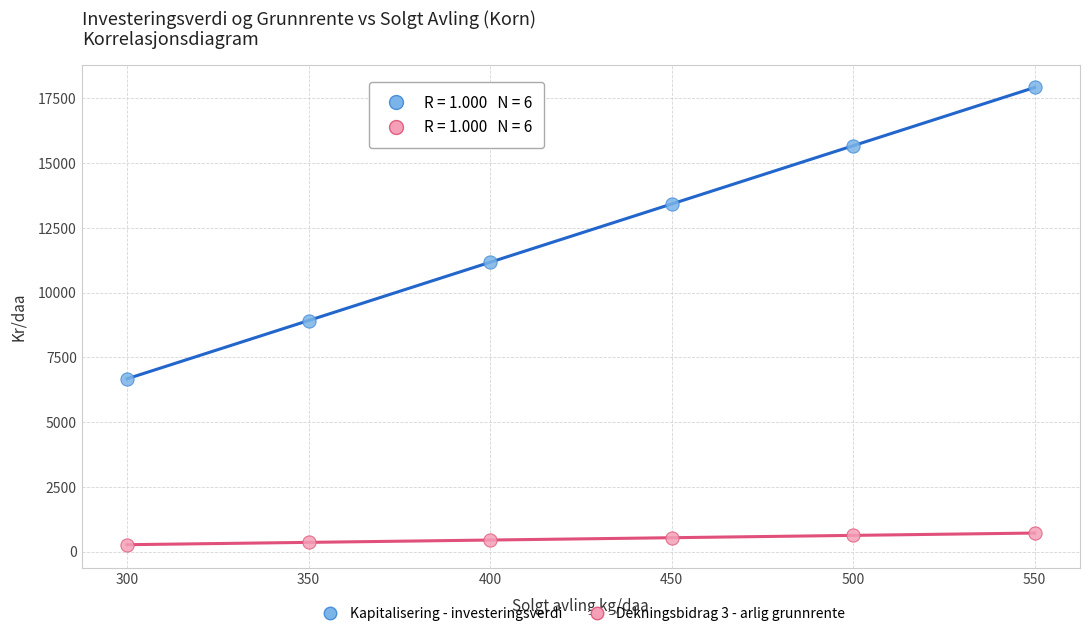

Which series has the widest spread of Y values?

Kapitalisering - investeringsverdi